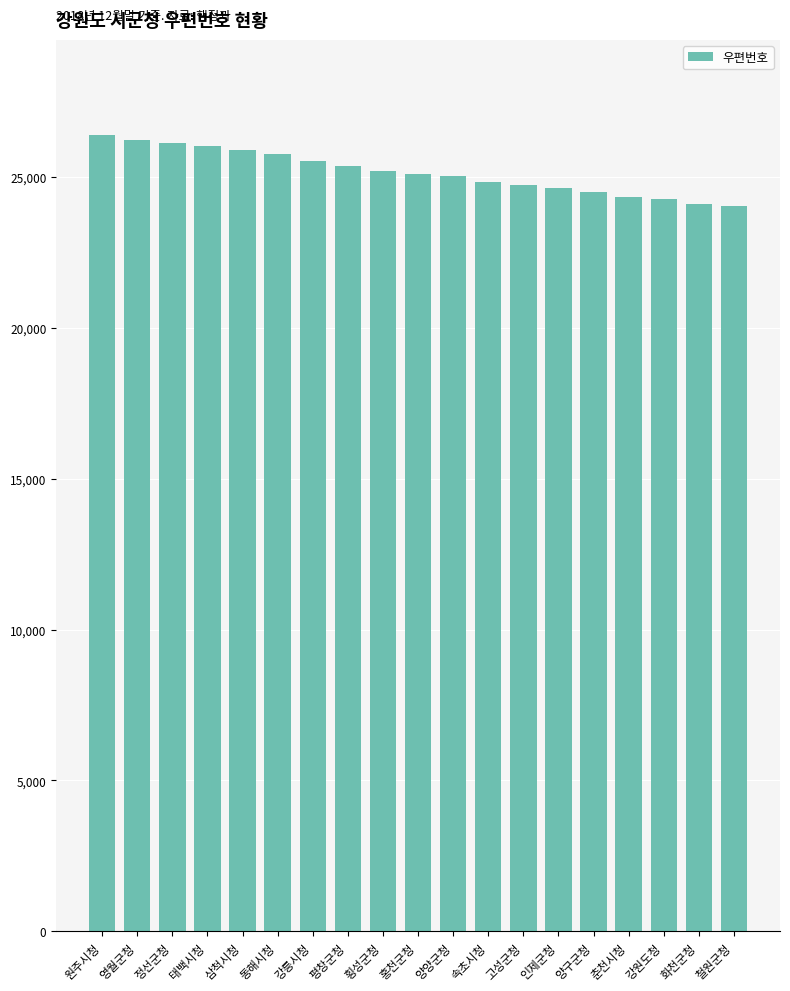

What is the maximum value shown in the chart?

26384